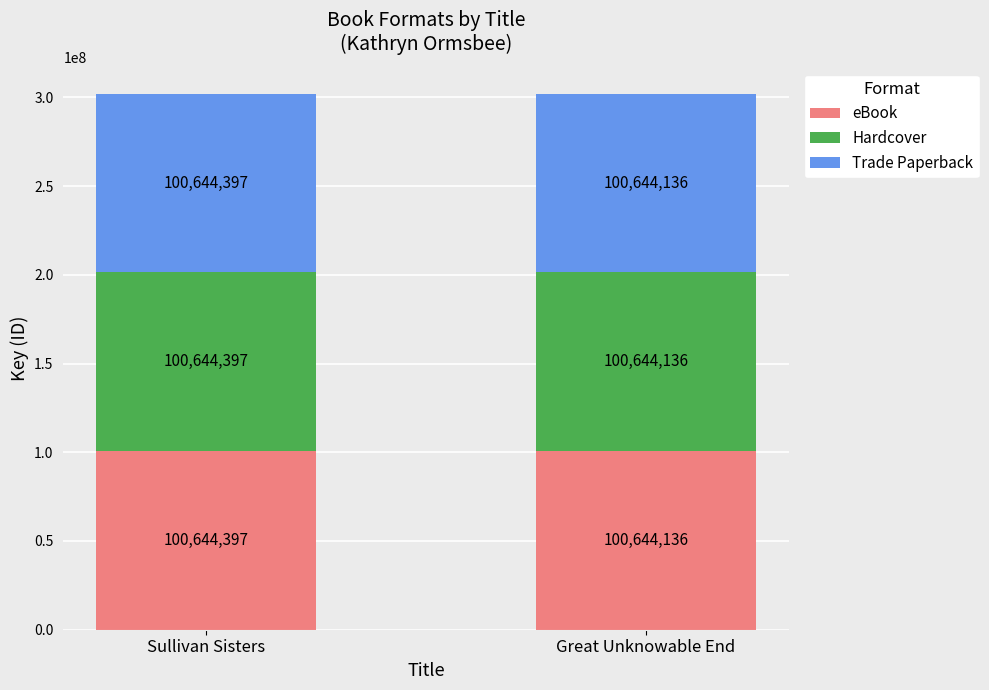

The eBook series shows 100644136 at Great Unknowable End. True or false?

True